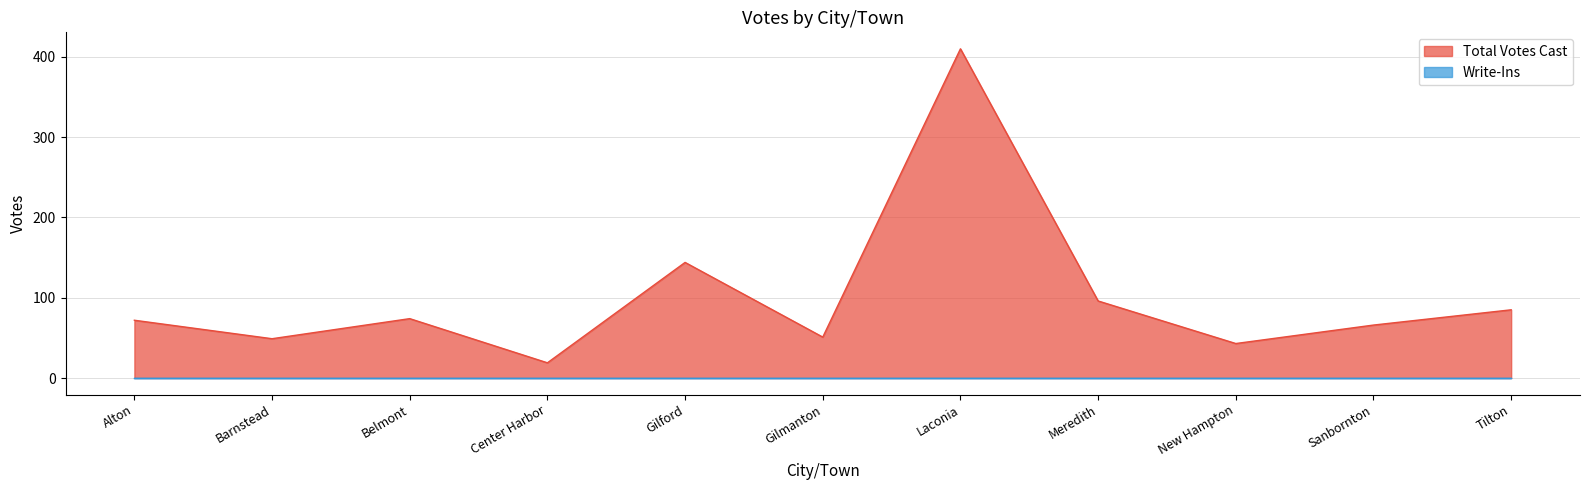

Which category has the lowest value across all series?

Center Harbor